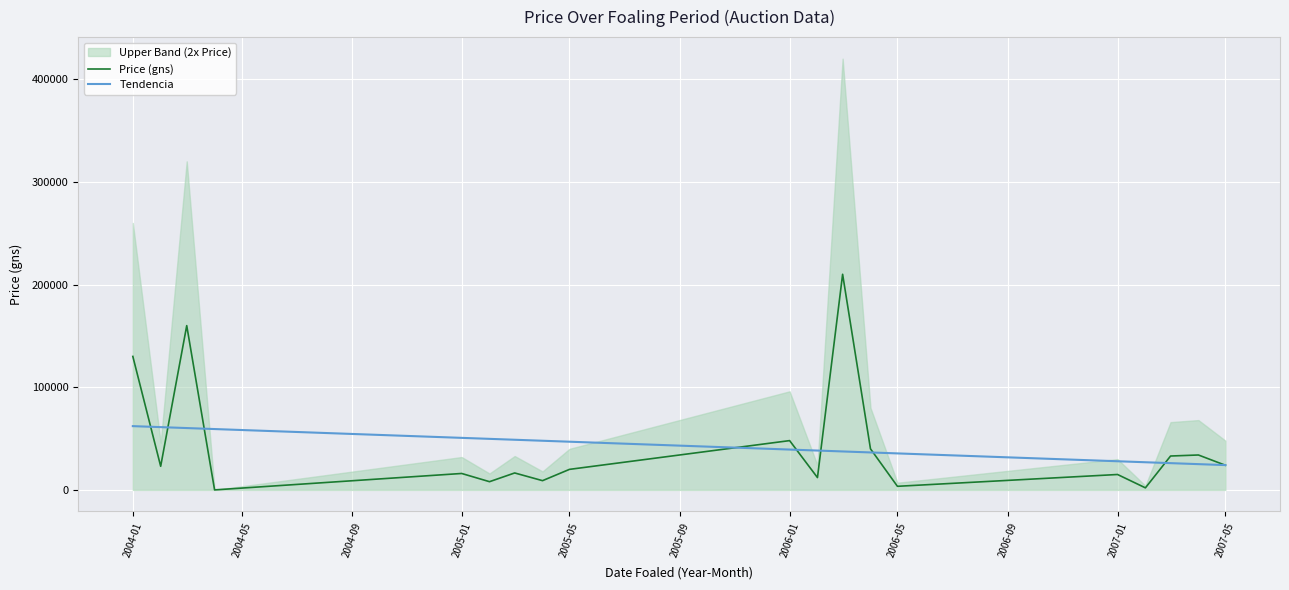

Where is Price (gns) nearest to the value 105000?

2004-01